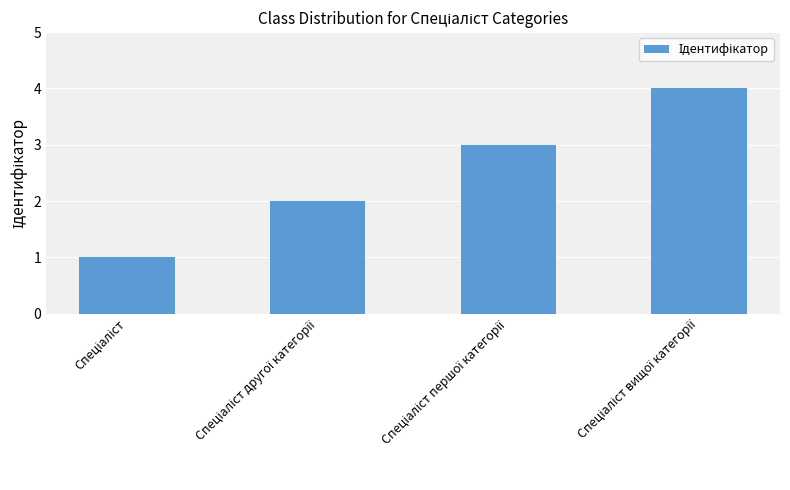

What is the maximum value shown in the chart?

4